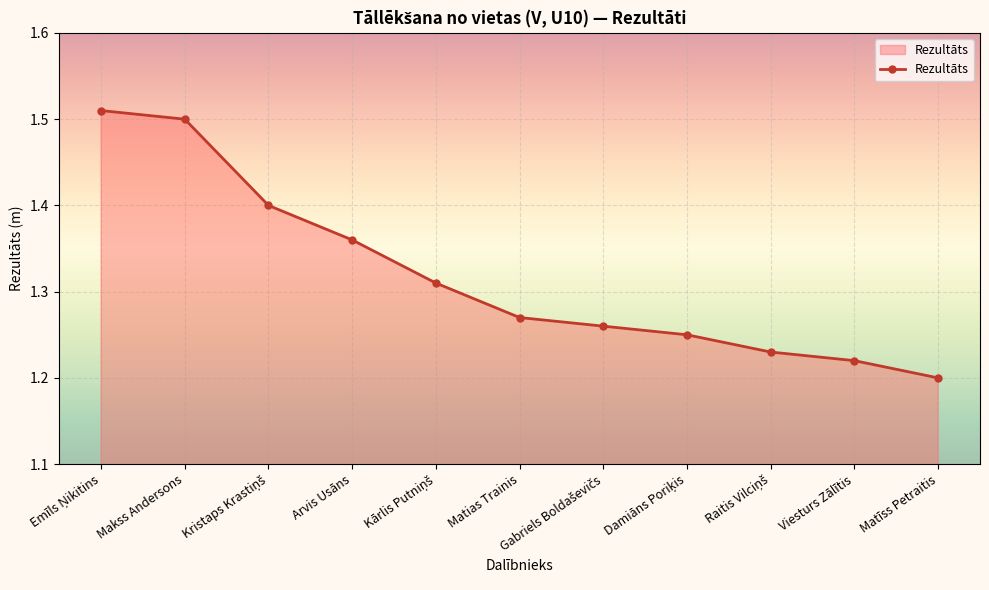

What is the difference between the values at Makss Andersons and Matīss Petraitis?

0.3